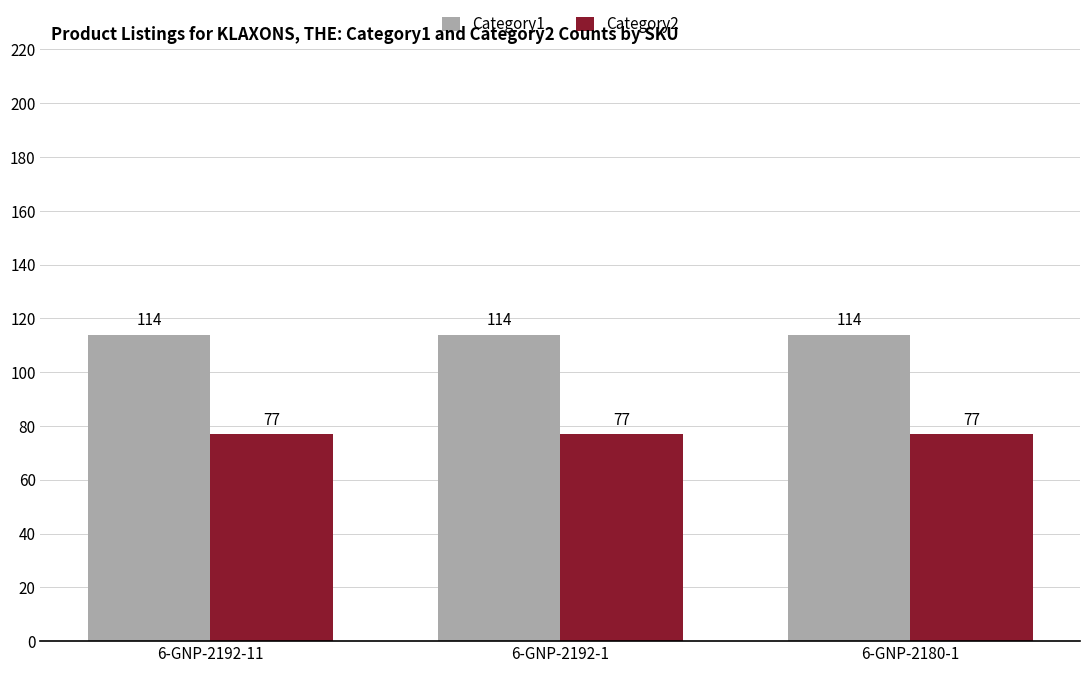

What is the label of the 2nd bar from the right?

6-GNP-2192-1